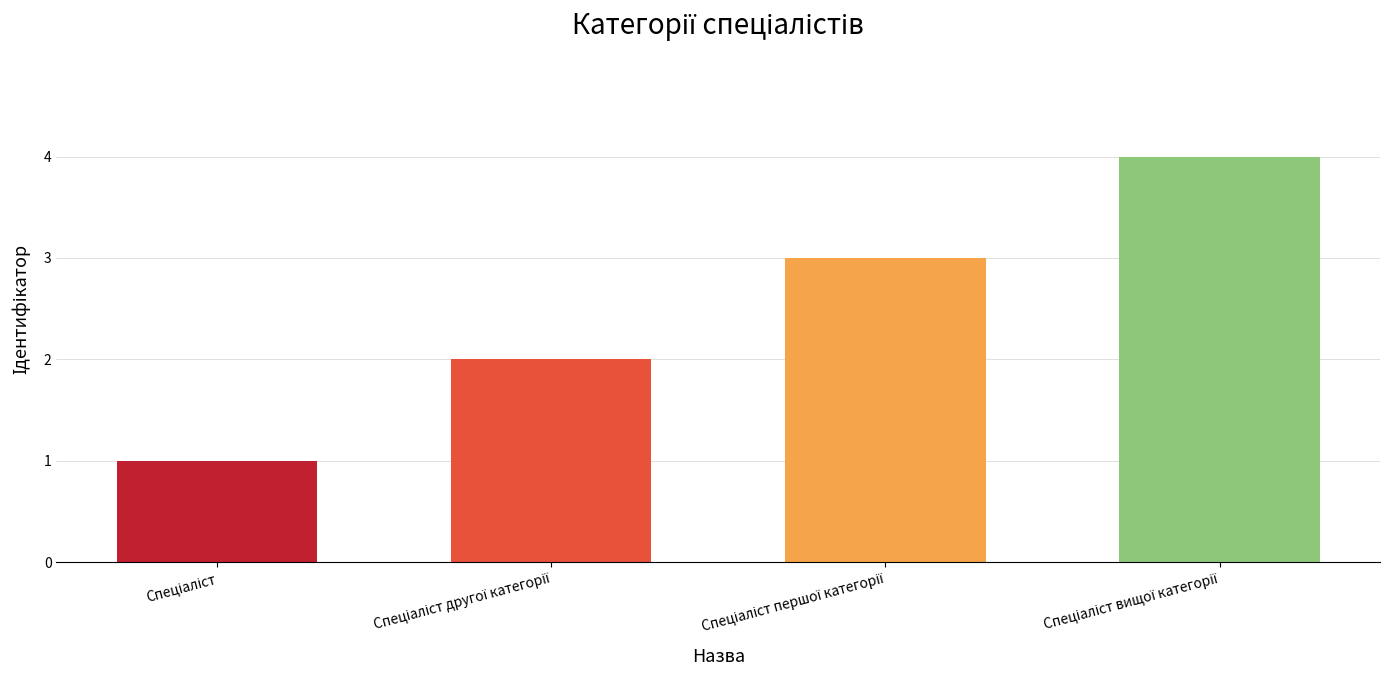

What is the difference between the maximum and minimum values?

3